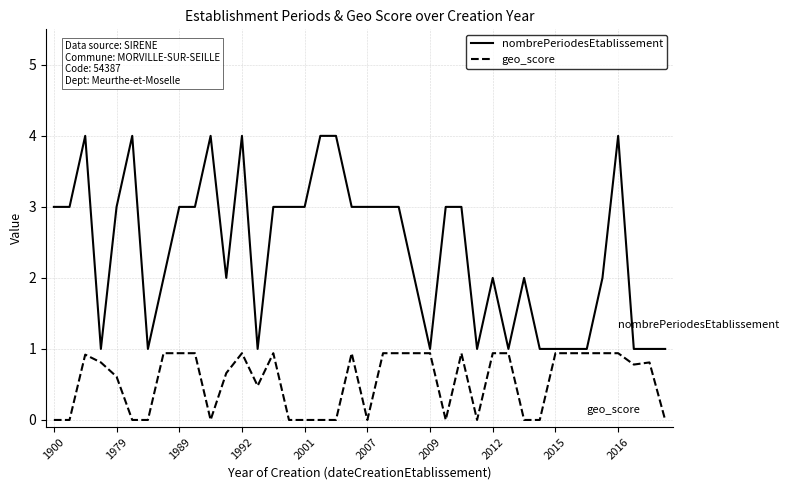

List the series in order of their peak value, highest first.

nombrePeriodesEtablissement, geo_score